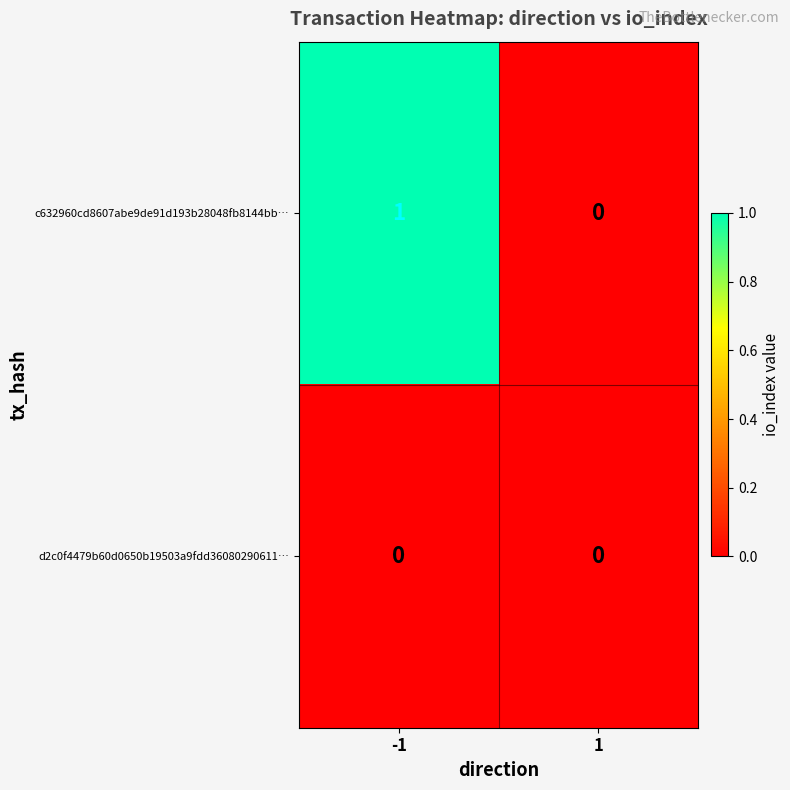

Which series has the largest total across all categories?

c632960cd8607abe9de91d193b28048fb8144bb…